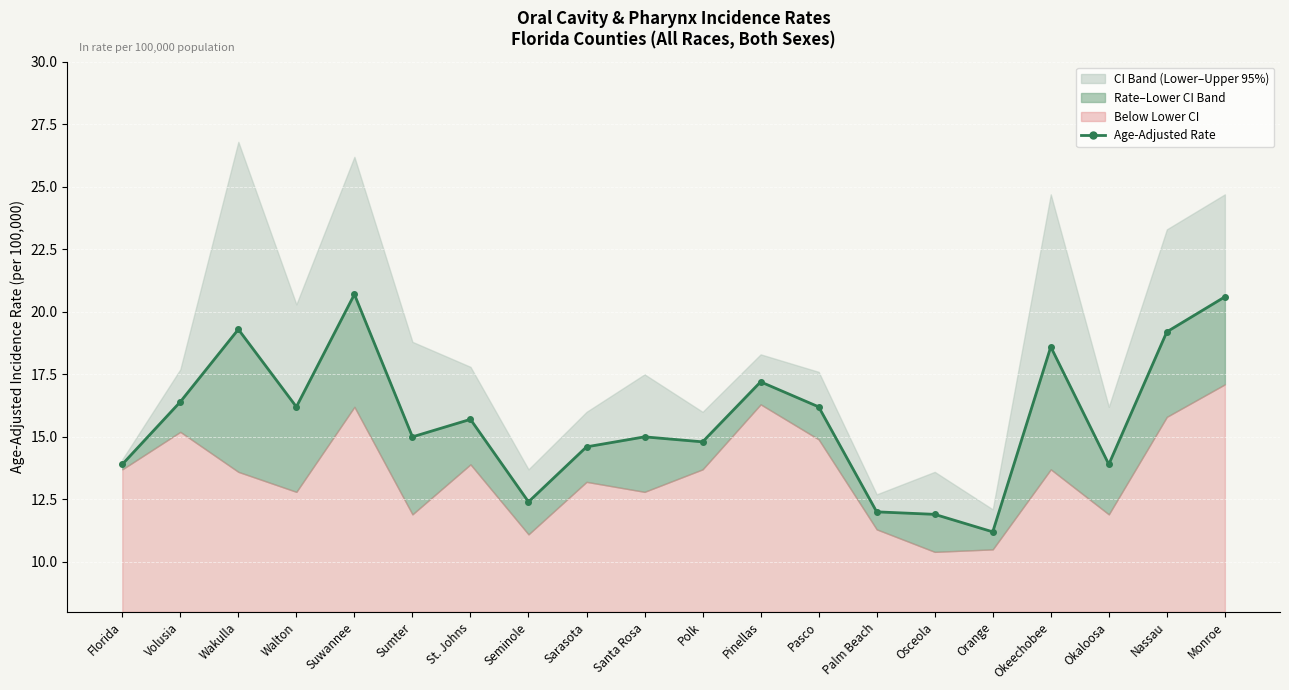

Reading left to right, what are all the values shown in this chart?

Florida=13.9	Volusia=16.4	Wakulla=19.3	Walton=16.2	Suwannee=20.7	Sumter=15.0	St. Johns=15.7	Seminole=12.4	Sarasota=14.6	Santa Rosa=15.0	Polk=14.8	Pinellas=17.2	Pasco=16.2	Palm Beach=12.0	Osceola=11.9	Orange=11.2	Okeechobee=18.6	Okaloosa=13.9	Nassau=19.2	Monroe=20.6